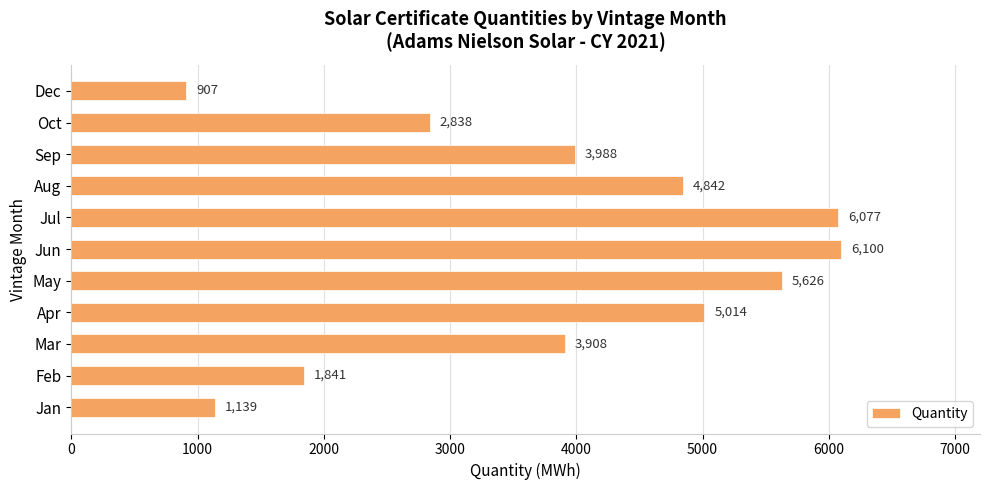

Which label corresponds to the largest value in the chart?

Jun